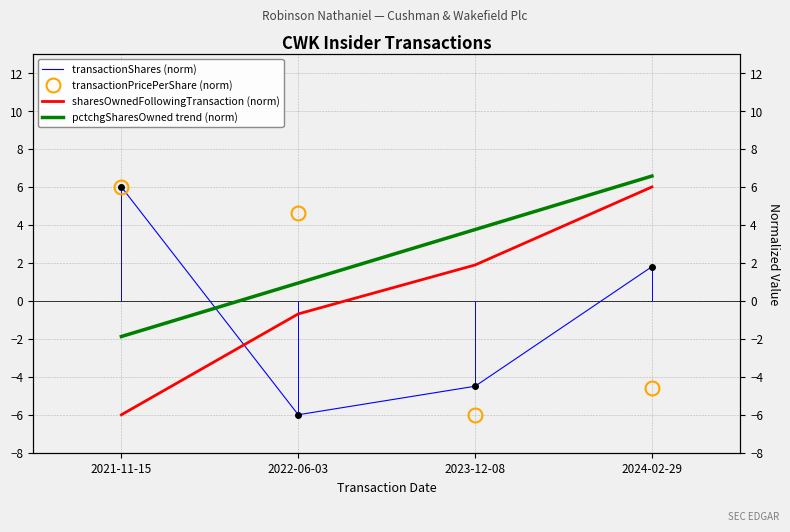

After their last crossing, which series has the higher values: pctchgSharesOwned trend (norm) or transactionShares (norm)?

pctchgSharesOwned trend (norm)